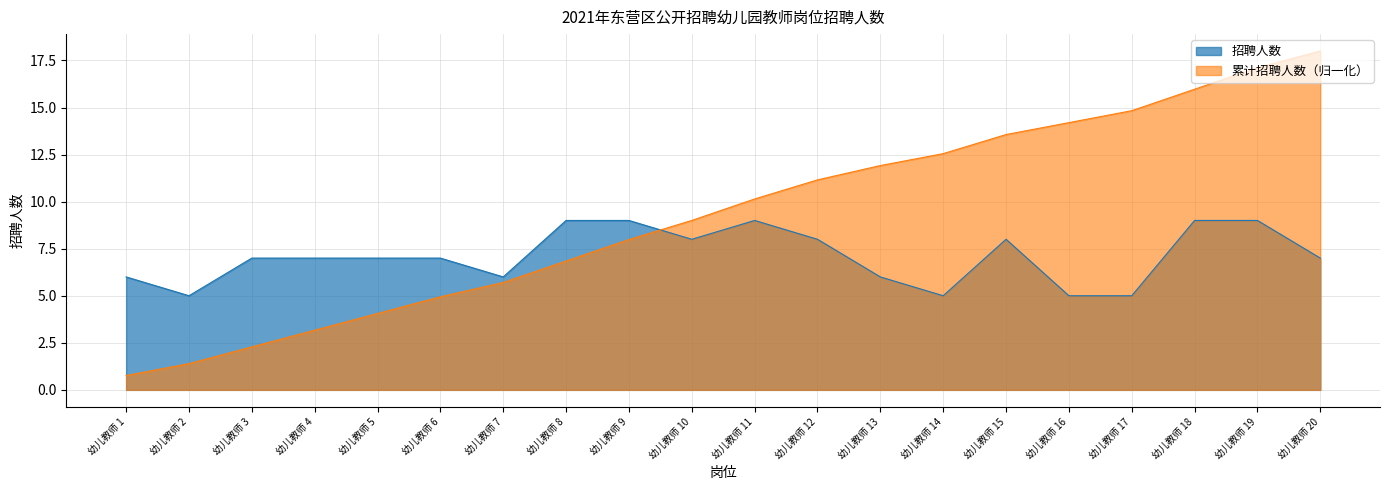

Does the chart display data point markers on the line(s)?

No